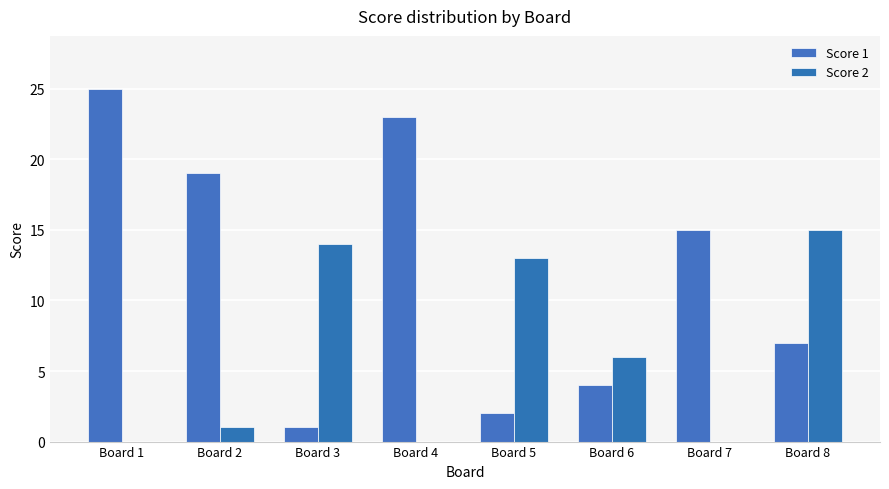

At Board 5, list the series in order from largest to smallest.

Score 2, Score 1